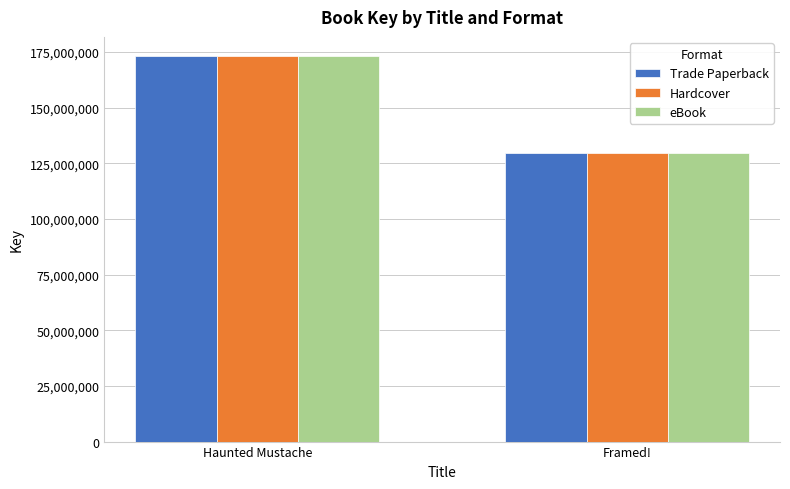

What value does the eBook series have at Framed!?

129538854